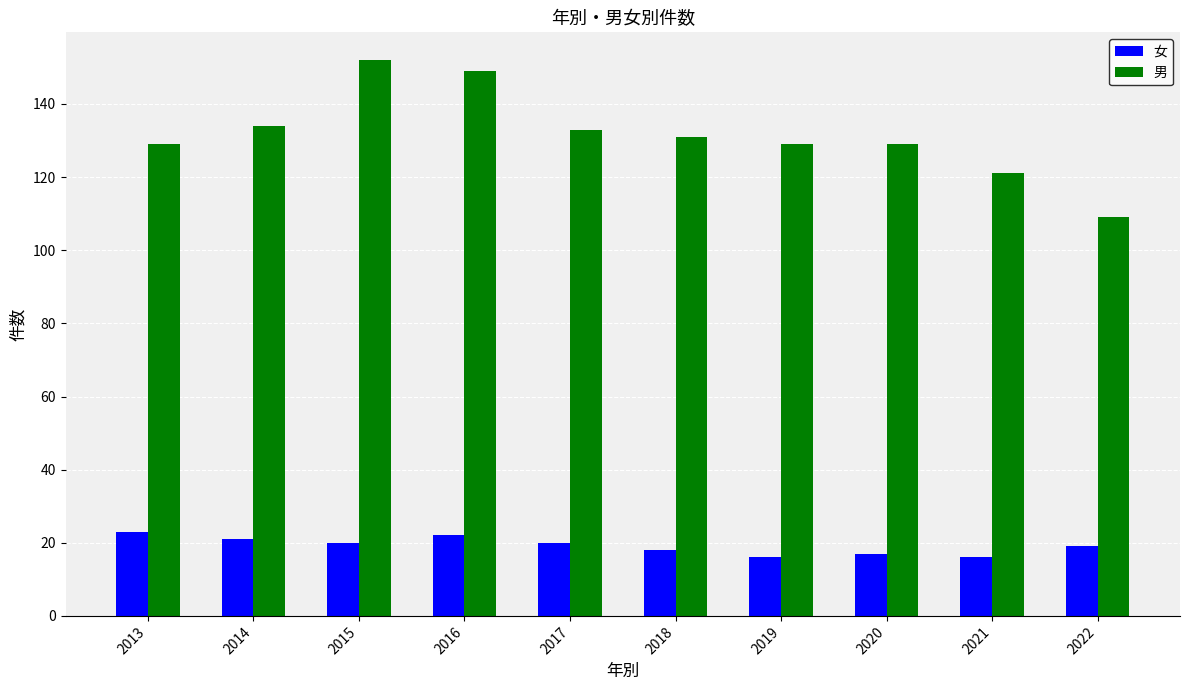

What is the spread (max minus min) of values at 2022?

90